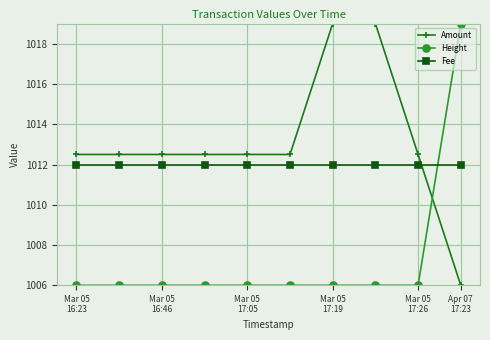

What is the average value of the Height series?

1007.3